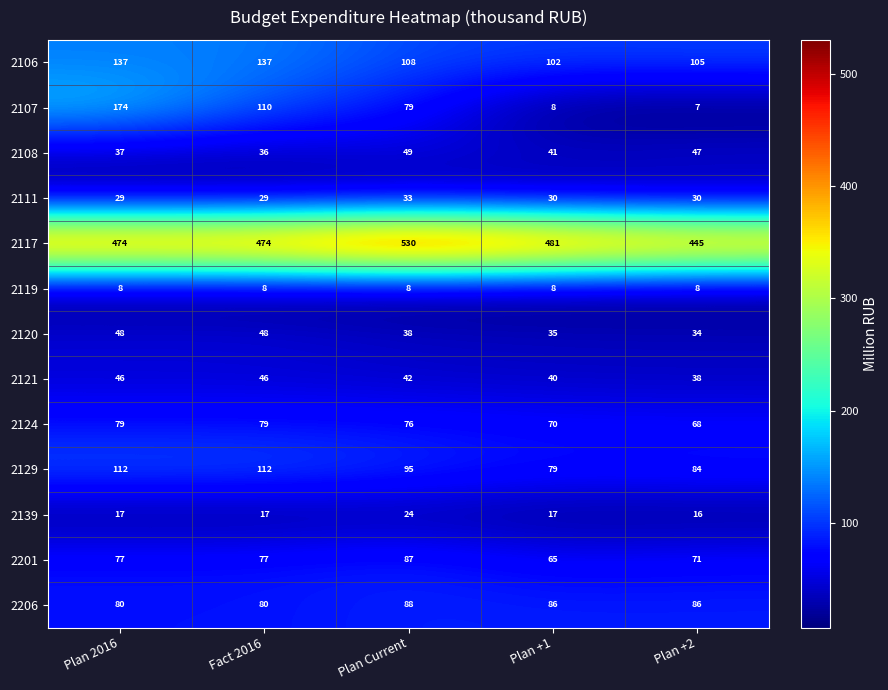

Which series has the largest total across all categories?

2117